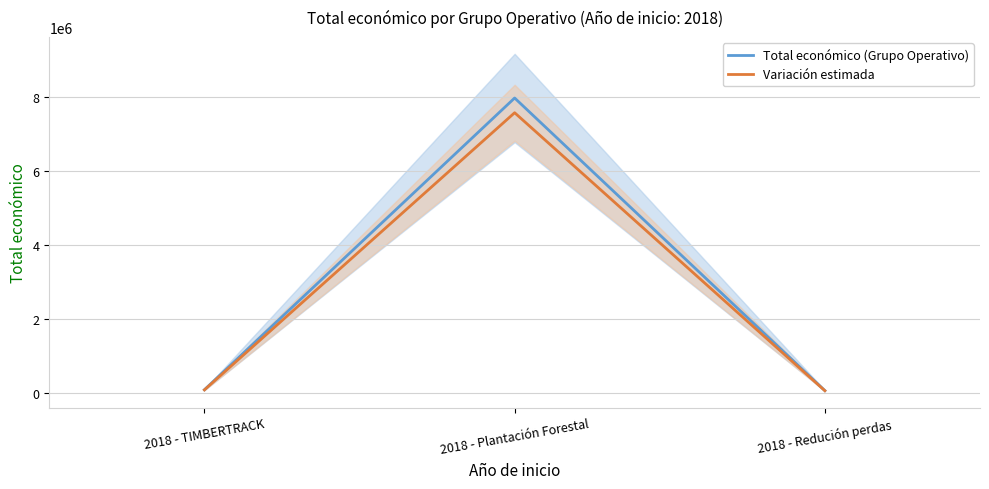

Reading right to left, list all the values displayed in this chart.

Total económico (Grupo Operativo): 52055.0	7967413.0	75575.0
Variación estimada: 49452.2	7569042.3	71796.2